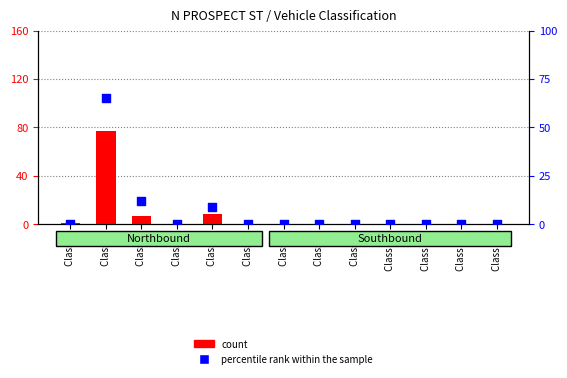

Which series contains the lowest Y value?

count